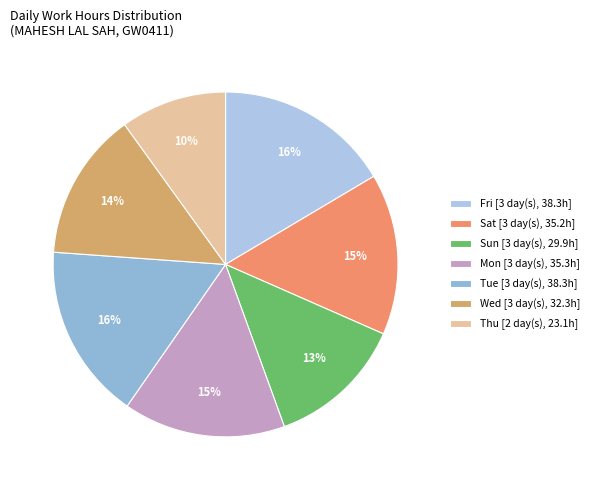

To the nearest percent, what is the average slice percentage?

14%